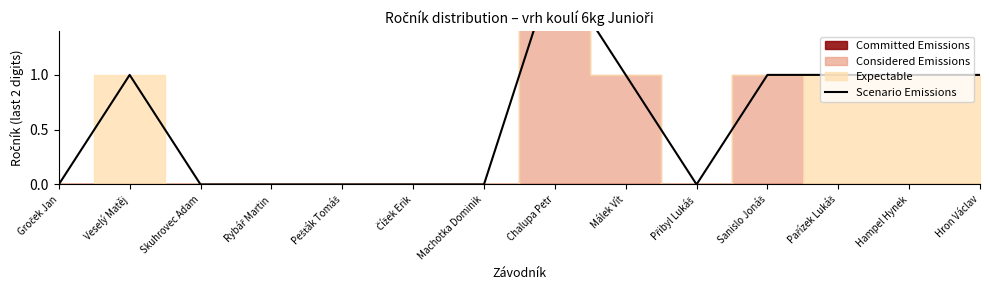

Is it true that the value at Groček Jan is 0?

True